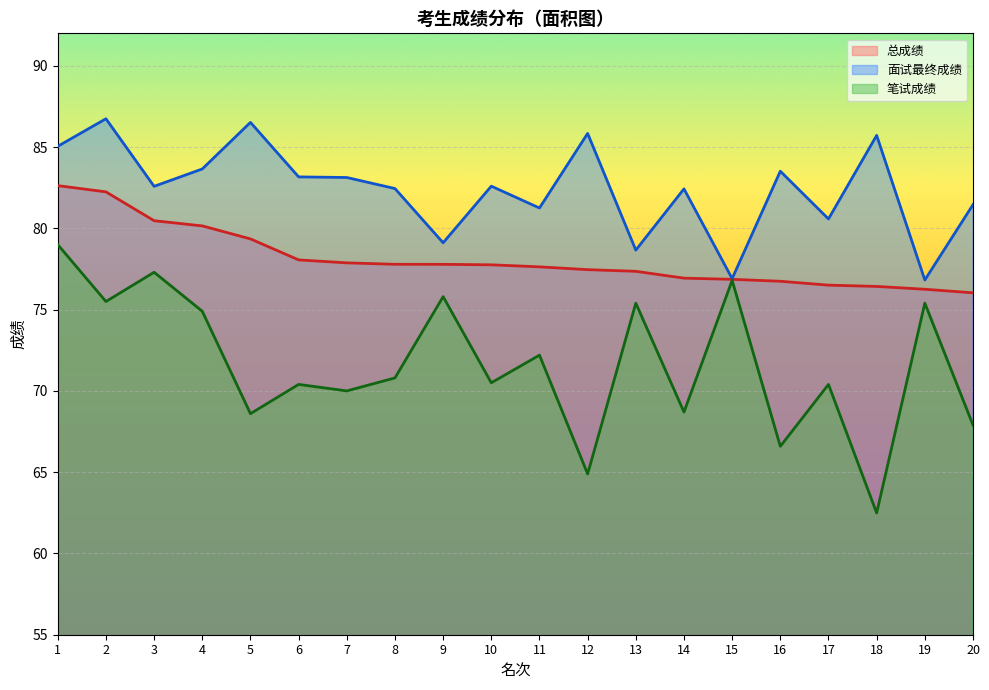

How many interior local peaks does the 笔试成绩 series have?

8